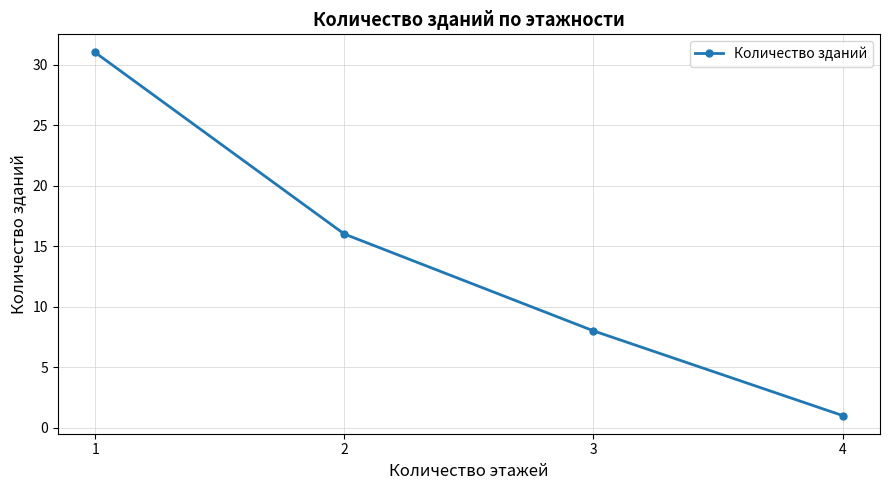

True or false: the data shows 0 at 4.

False